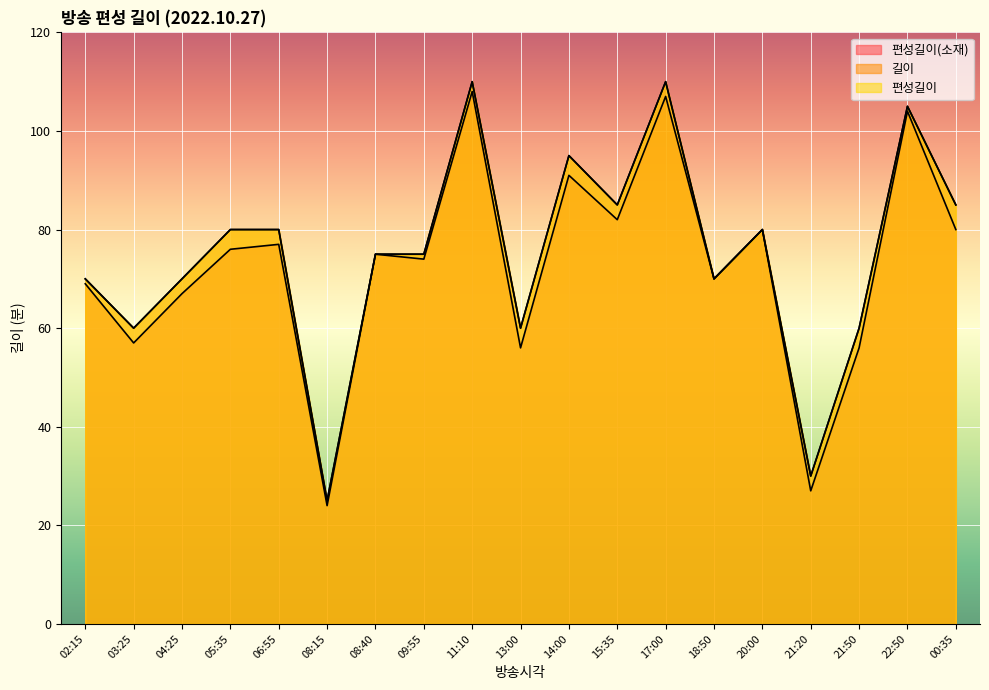

Which series changed the most between 21:20 and 22:50?

편성길이(소재)